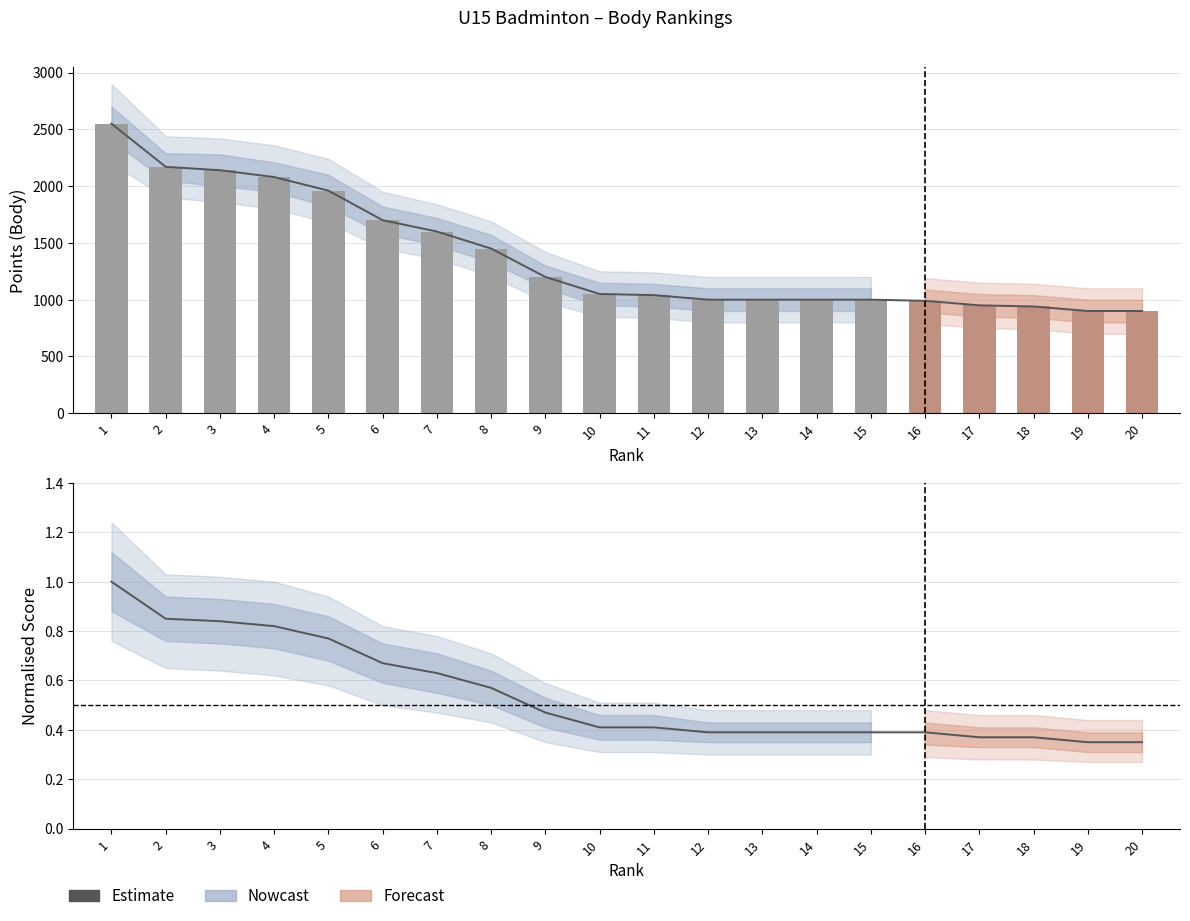

Is it true that Observed points equals 1491.0 at 12?

False